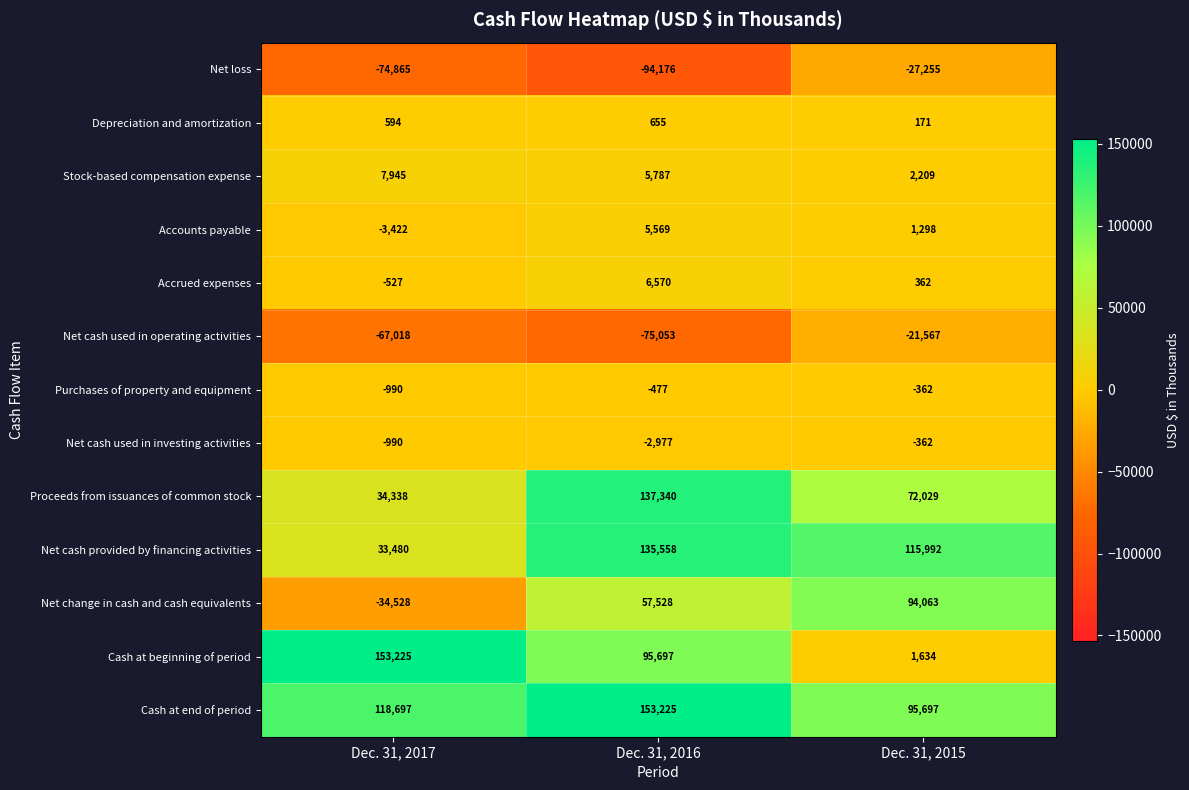

Is it true that Net change in cash and cash equivalents equals 64447 at Dec. 31, 2015?

False